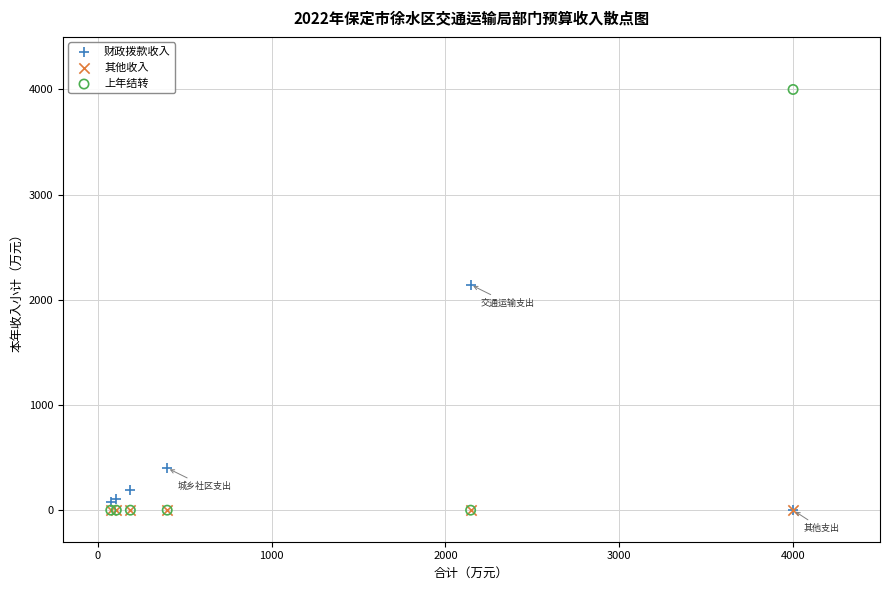

In the 财政拨款收入 series, what Y value is closest to 1071?

400.0